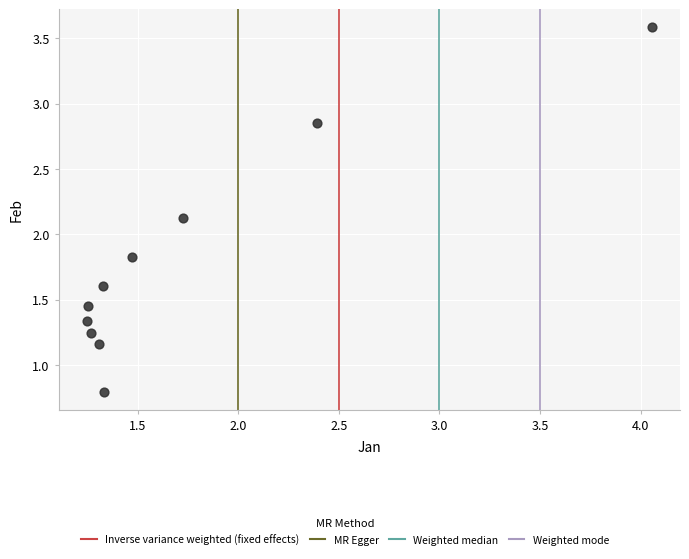

What is the range of Y values (max minus min)?

2.8